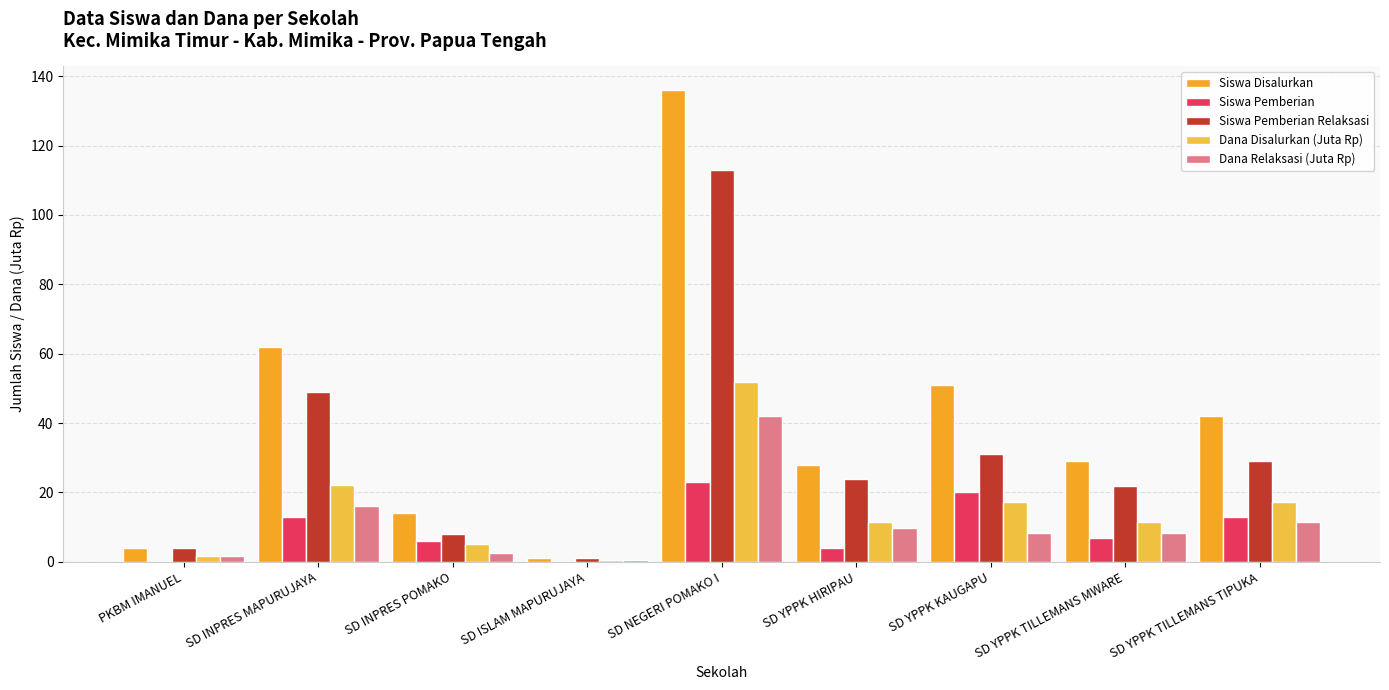

At how many categories does at least one series exceed 60?

2